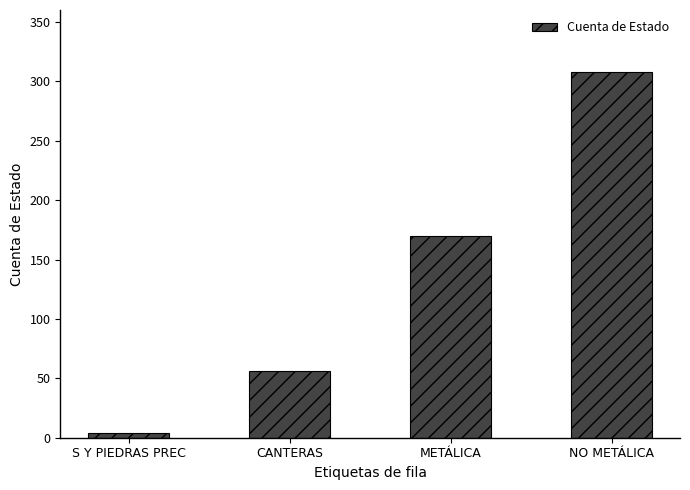

The chart shows a value of 34 at CANTERAS. True or false?

False